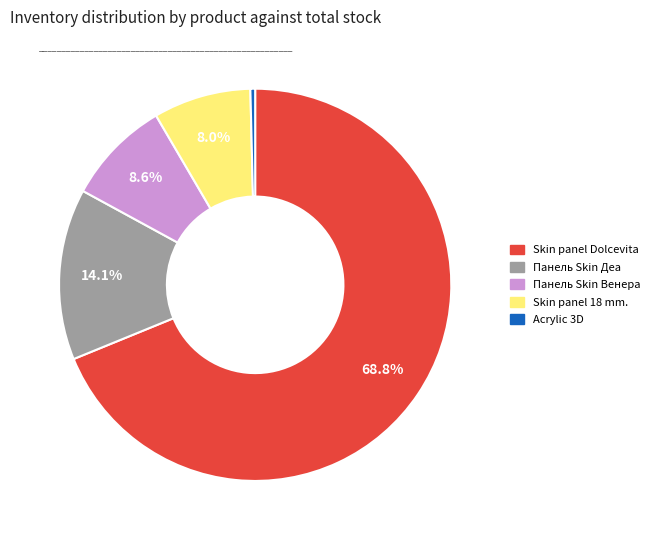

Is there a majority slice in this chart?

Yes